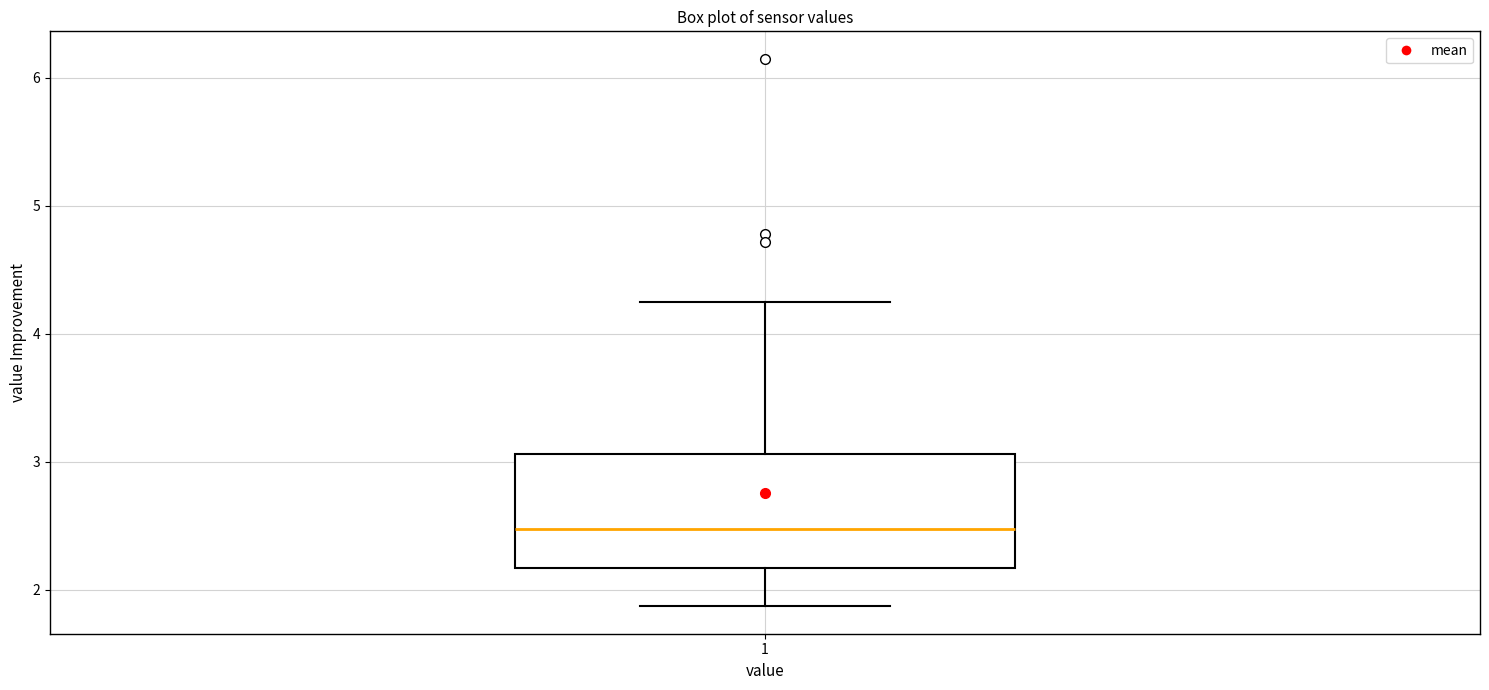

Where does the median line of the box at x = 1 sit on the y-axis? The values are not printed on the chart, so give them approximately, as read against the axis.

2.5